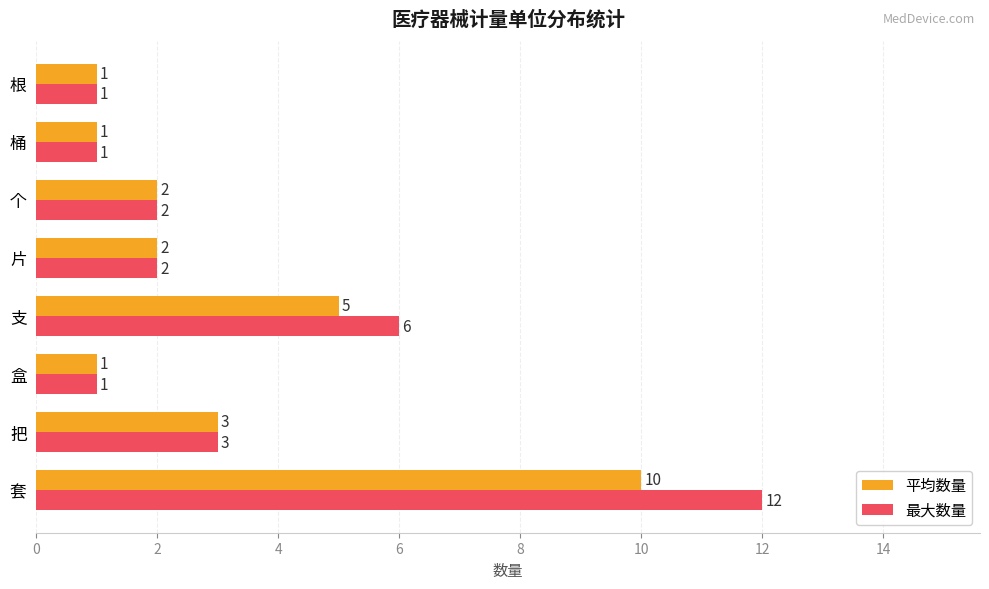

What is the sum of all 平均数量 values?

25